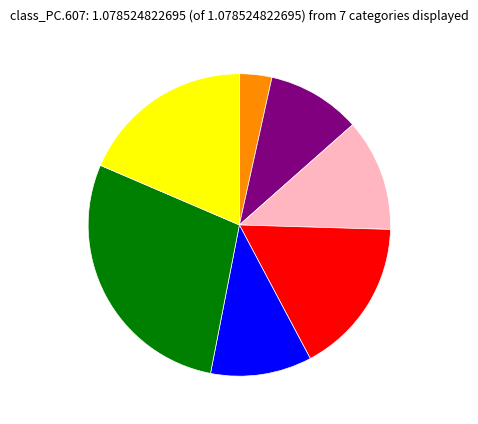

Is there a majority slice in this chart?

No